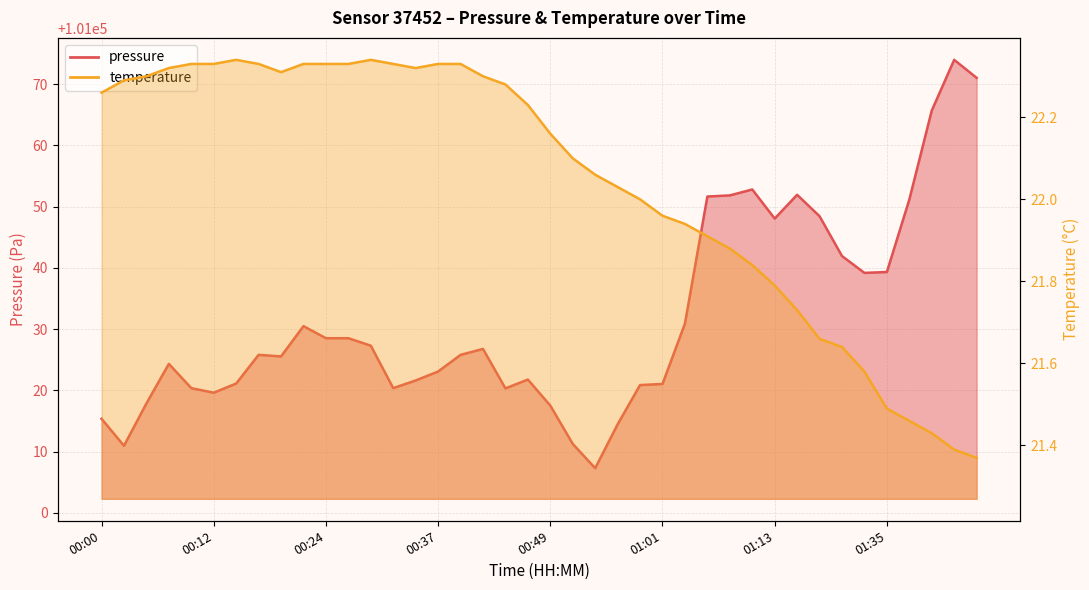

True or false: pressure and temperature intersect in this chart.

False